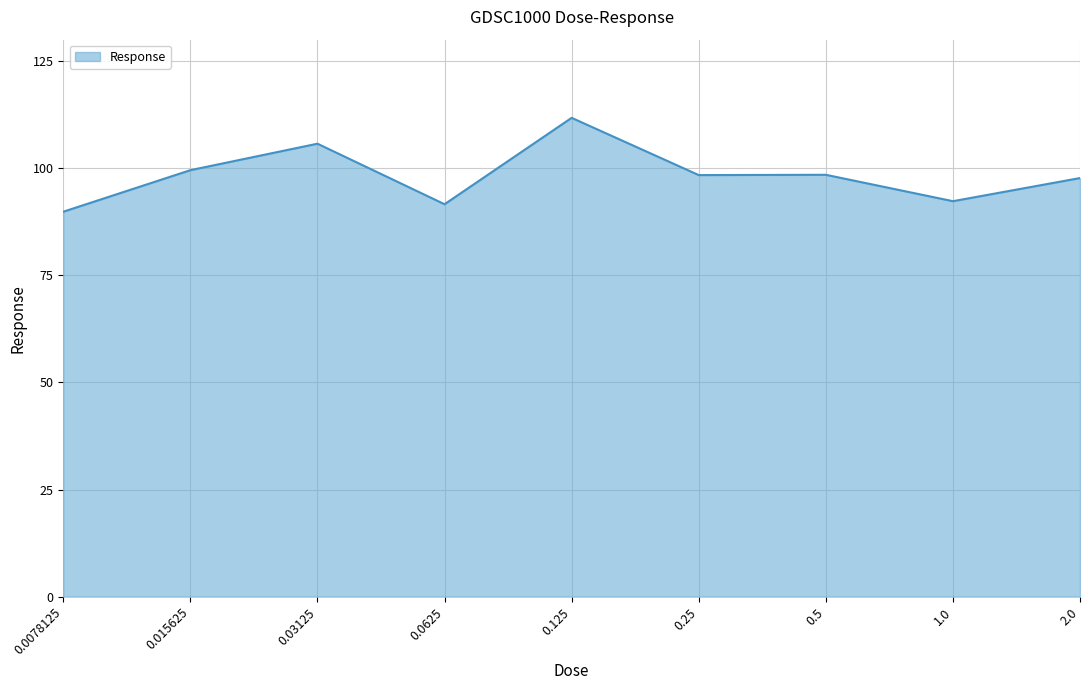

True or false: the data shows 120.4 at 0.0078125.

False